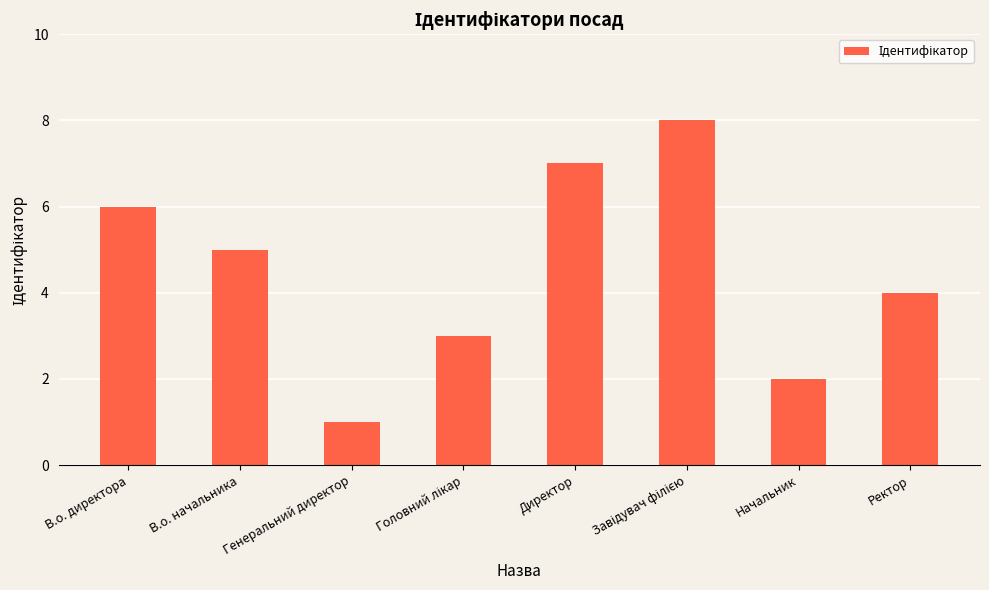

What is the sum of all values?

36